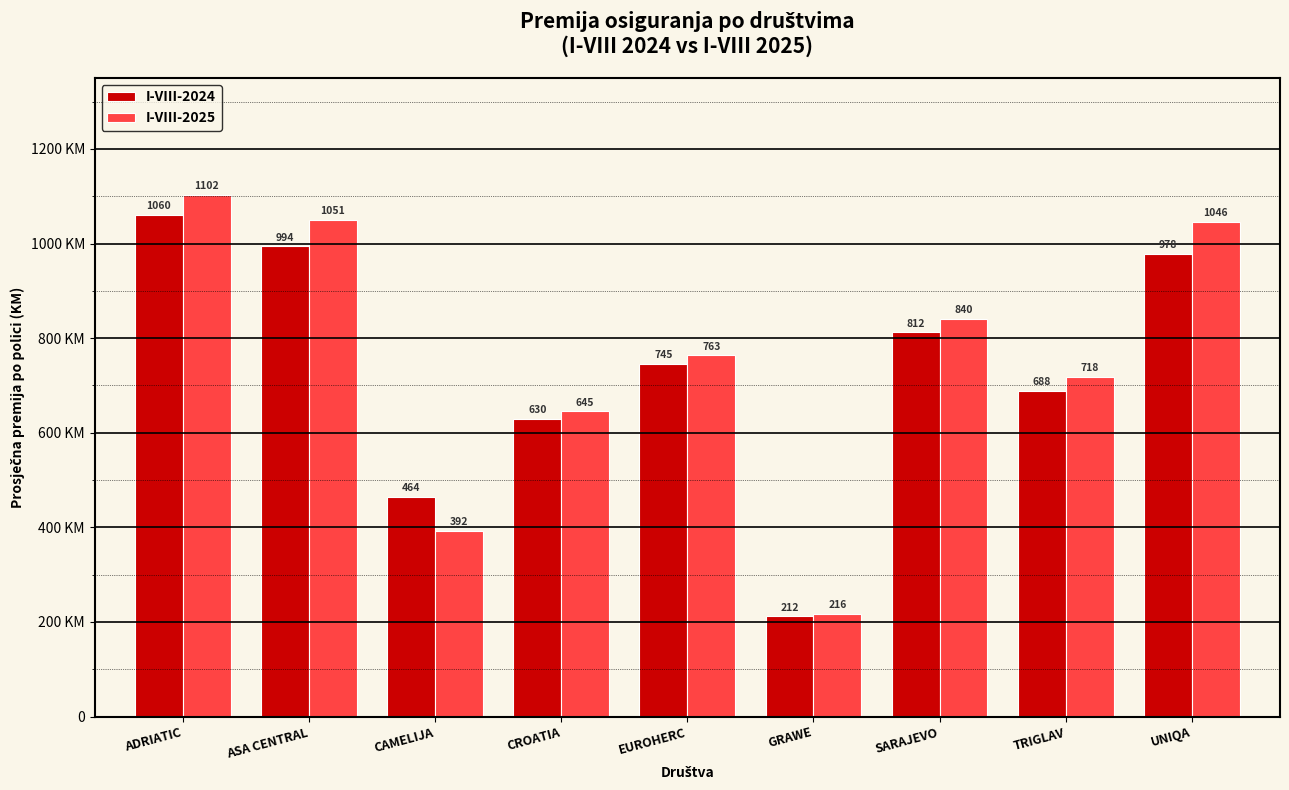

Between CROATIA and TRIGLAV, which series saw the biggest shift?

I-VIII-2025